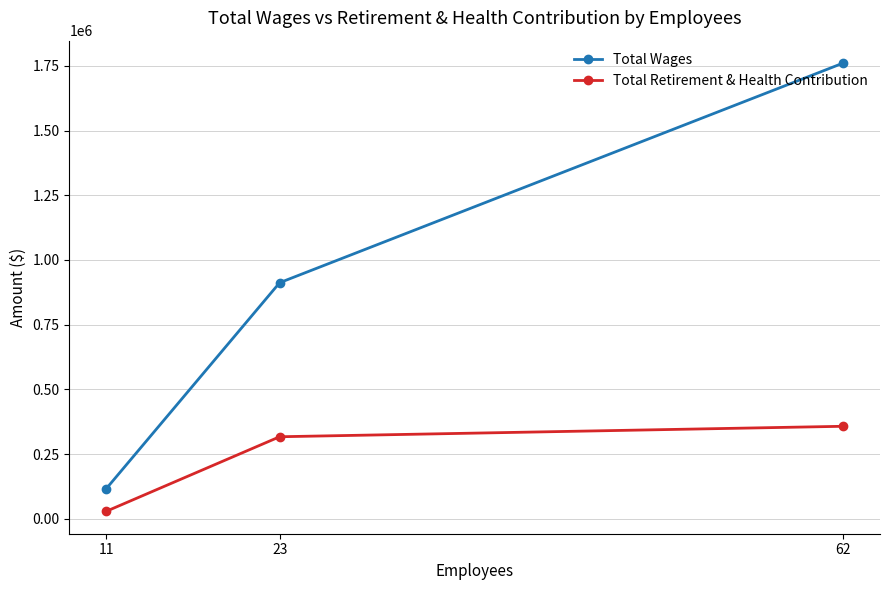

What is the total value across all series at 23?

1229243